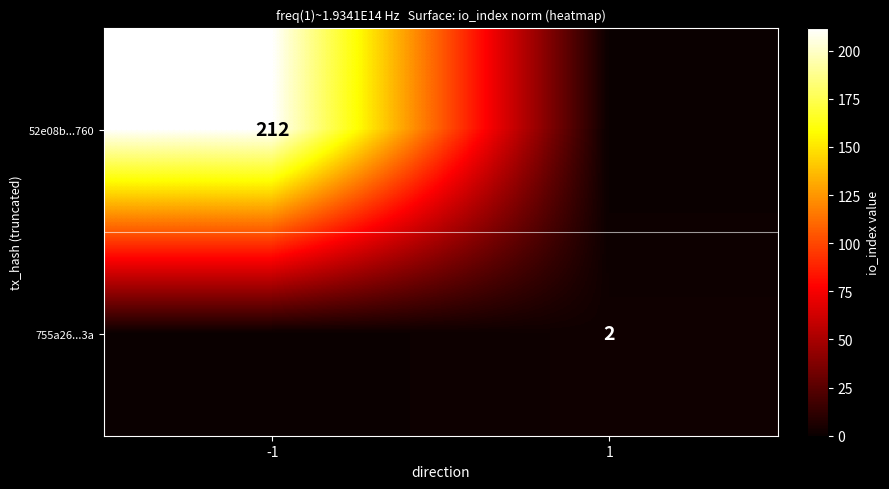

Which has a higher value, -1 or 1?

-1